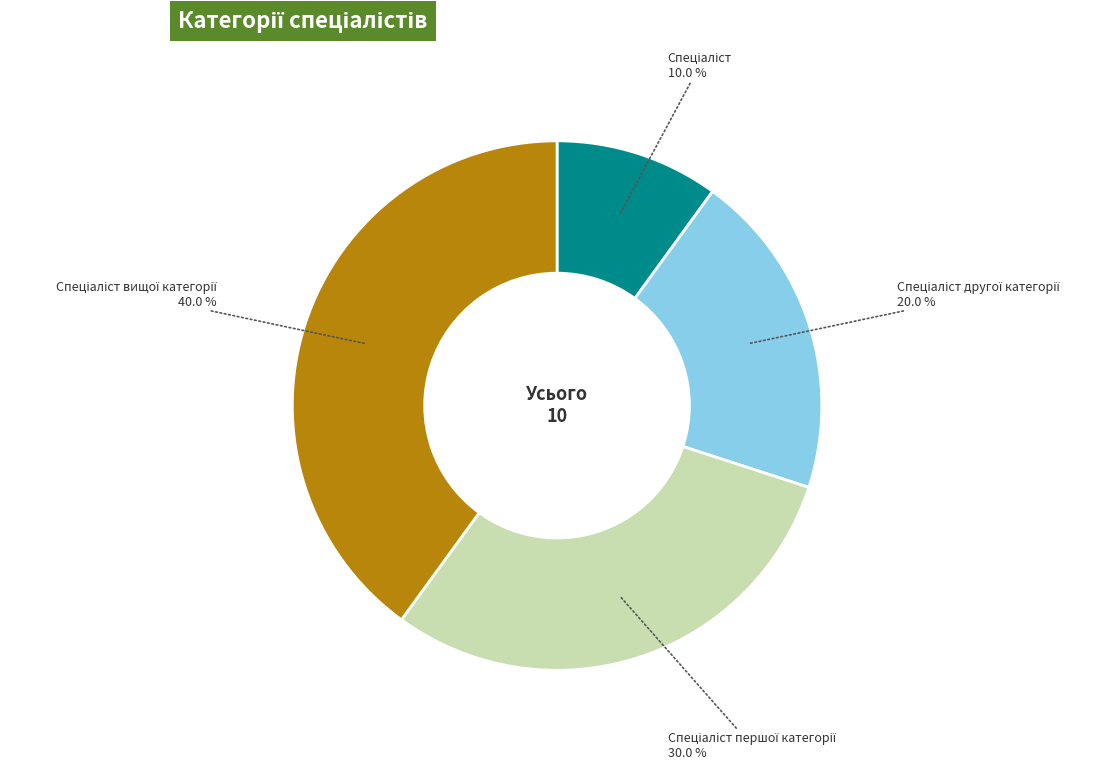

Is there any slice that represents more than half of the pie?

No